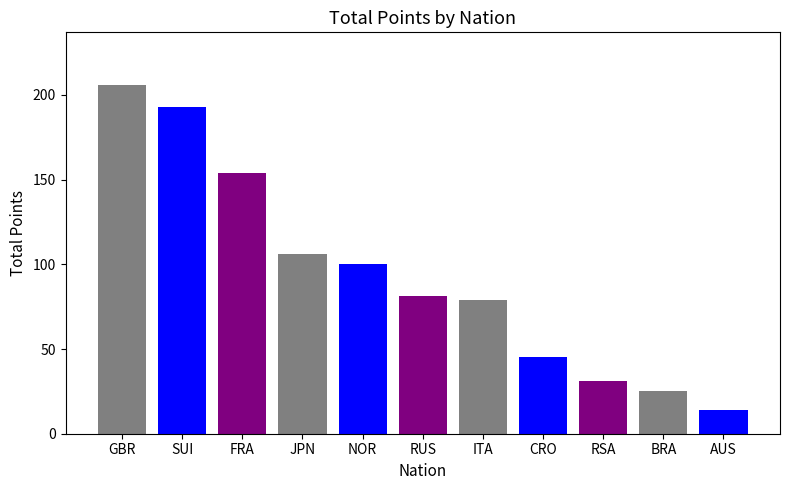

Are the bars grouped side by side (vs. stacked)?

No